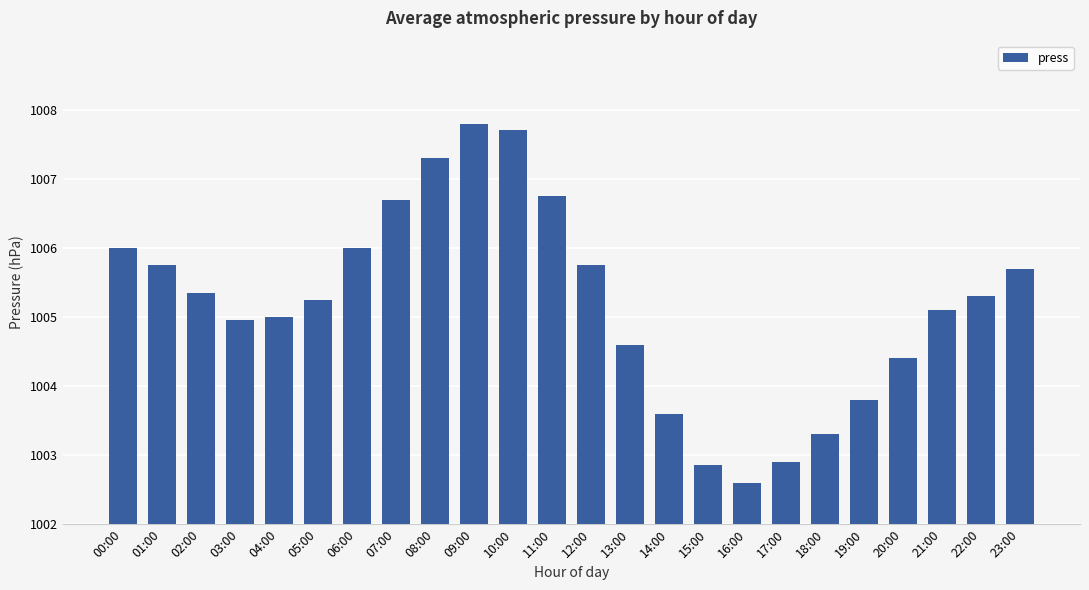

True or false: the data shows 544.7 at 22:00.

False